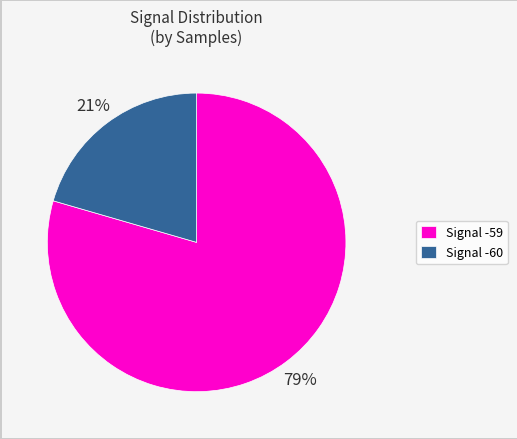

Count the number of slices in the pie.

2